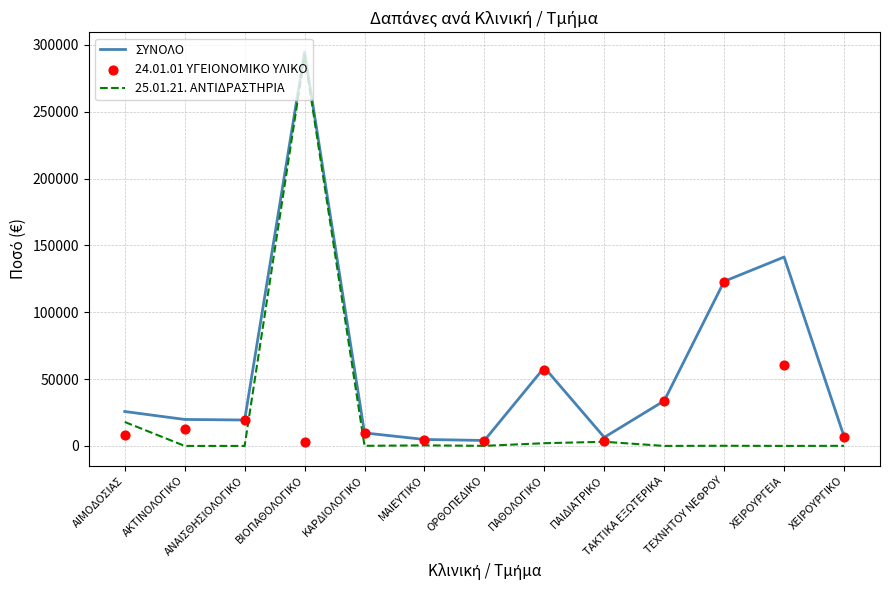

Which series has the largest Y range (max minus min)?

25.01.21. ΑΝΤΙΔΡΑΣΤΗΡΙΑ